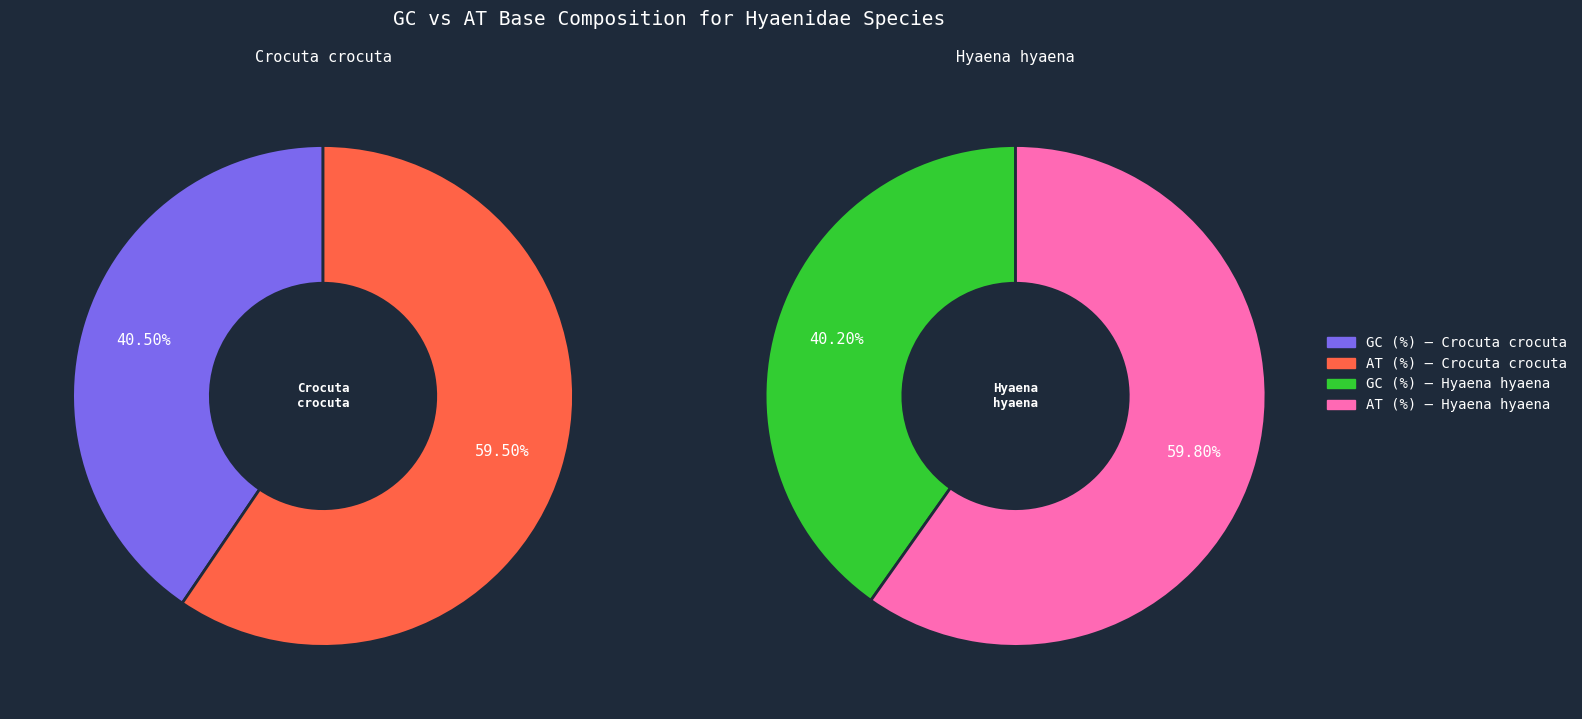

Combined, do Hyaena hyaena and Crocuta crocuta account for over 50%?

Yes